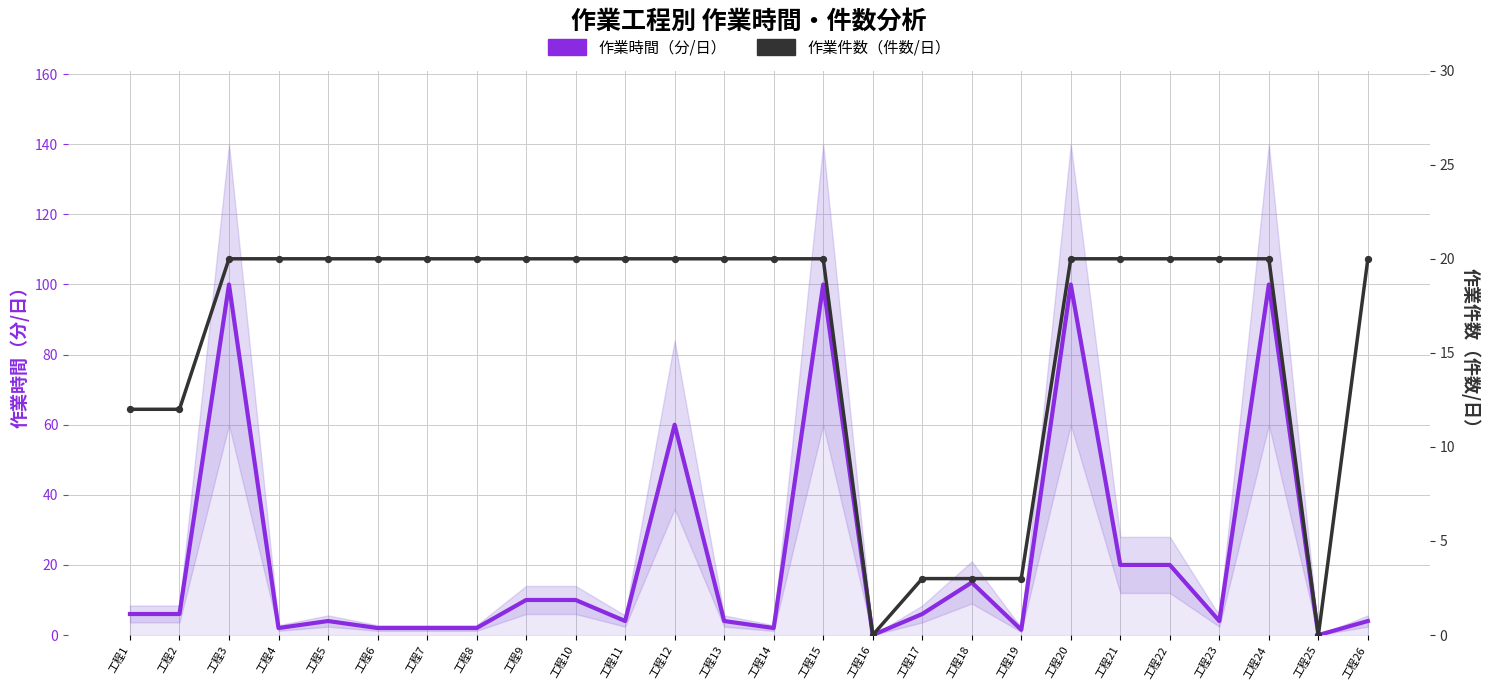

Which series has the largest Y range (max minus min)?

作業時間（分/日）